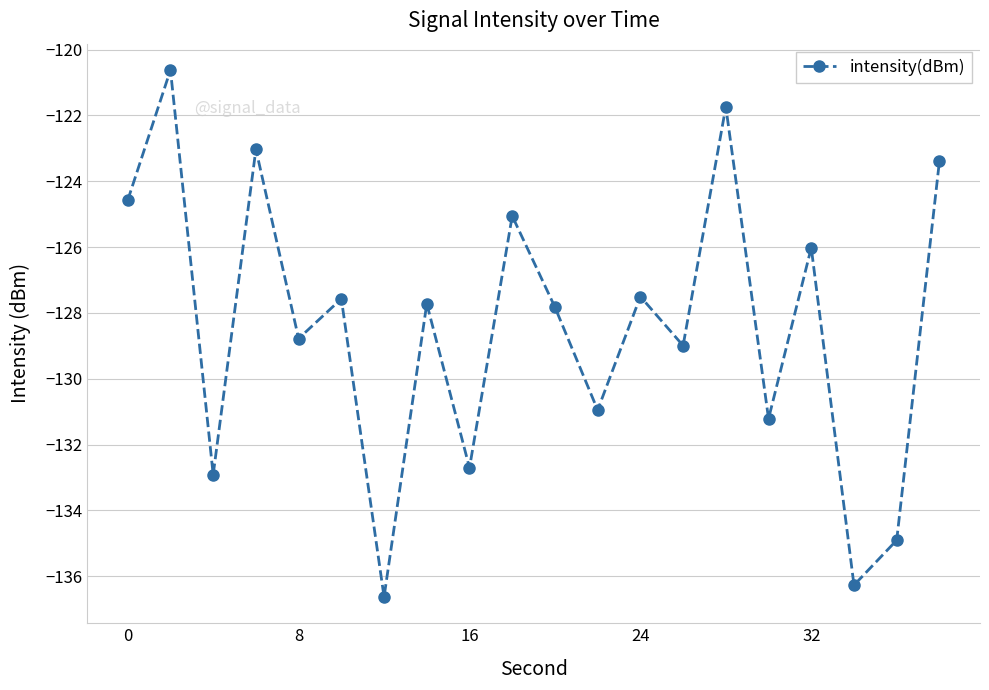

What is the greatest value displayed?

-120.6